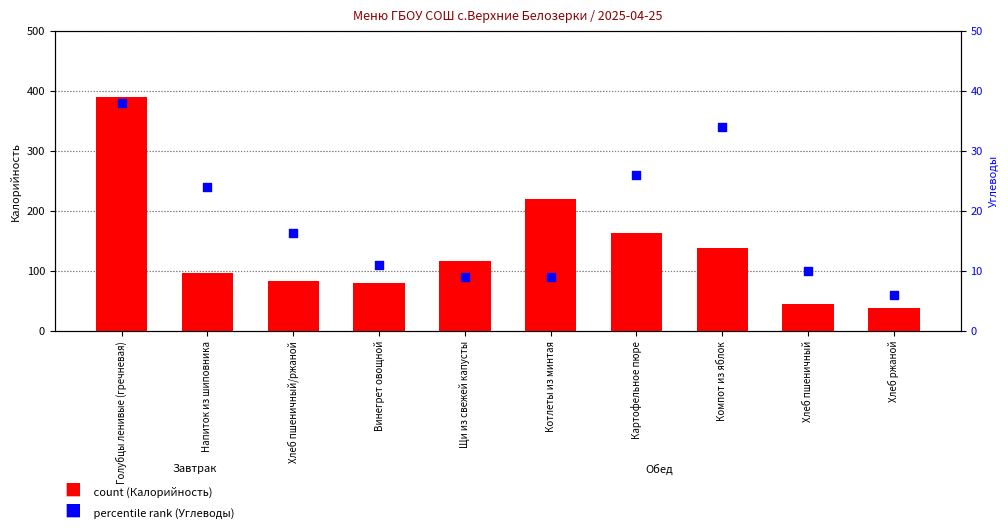

At which category is the sum across all series the highest?

Голубцы ленивые (гречневая)